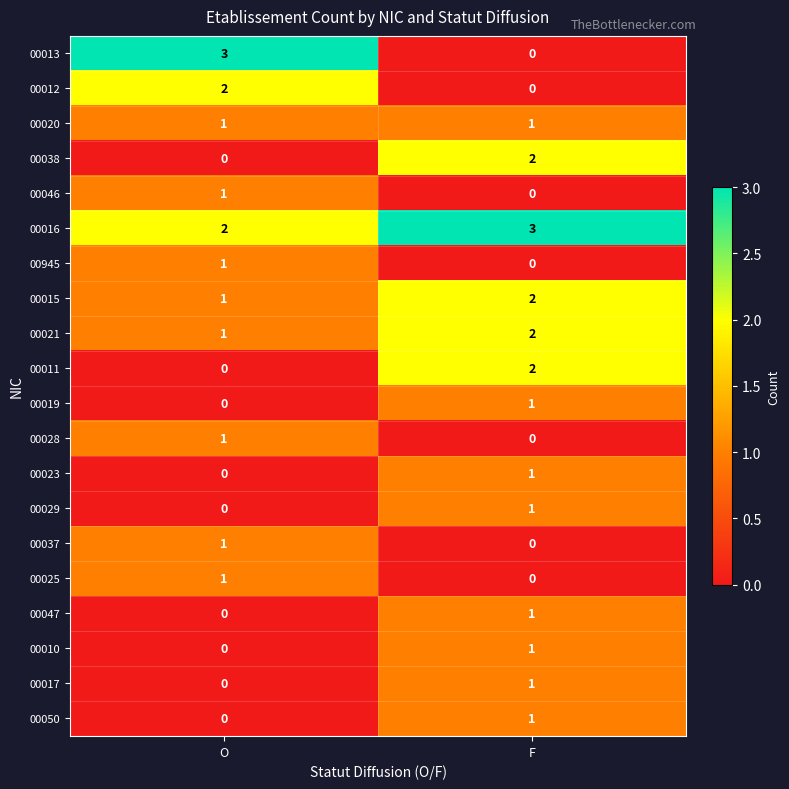

Which series has the largest total across all categories?

00016